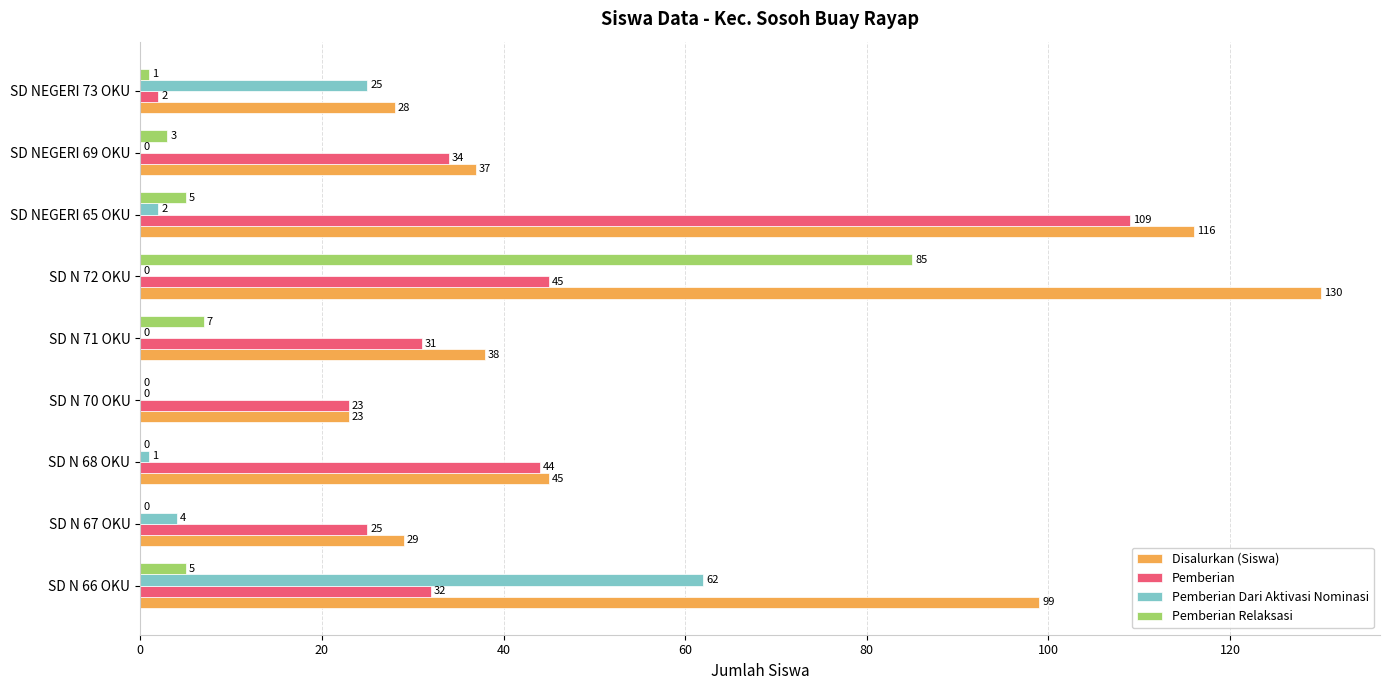

Count the number of data series in this chart.

4